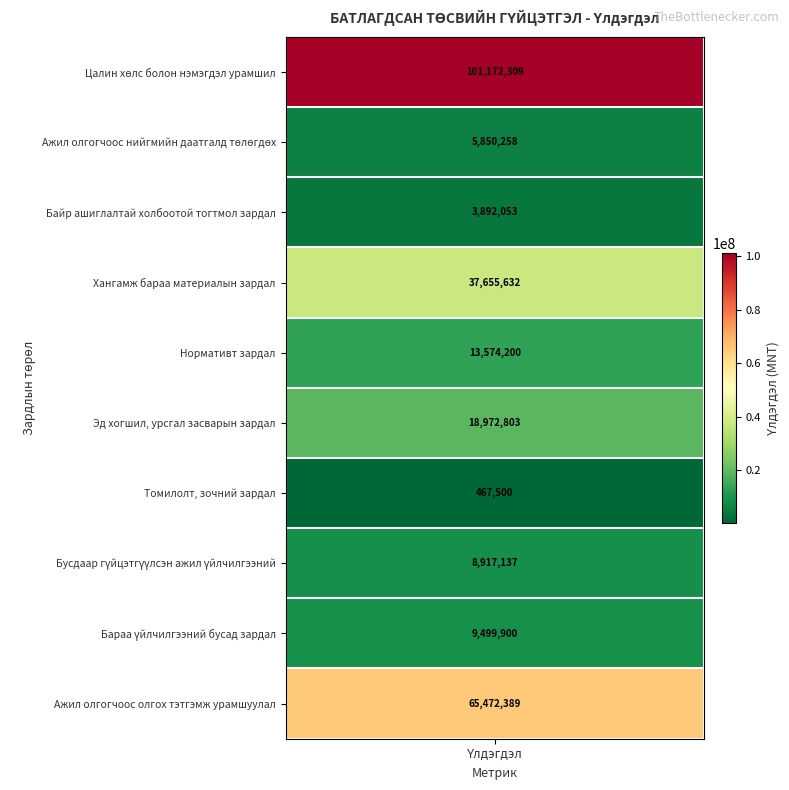

What is the minimum value shown in the chart?

467500.0